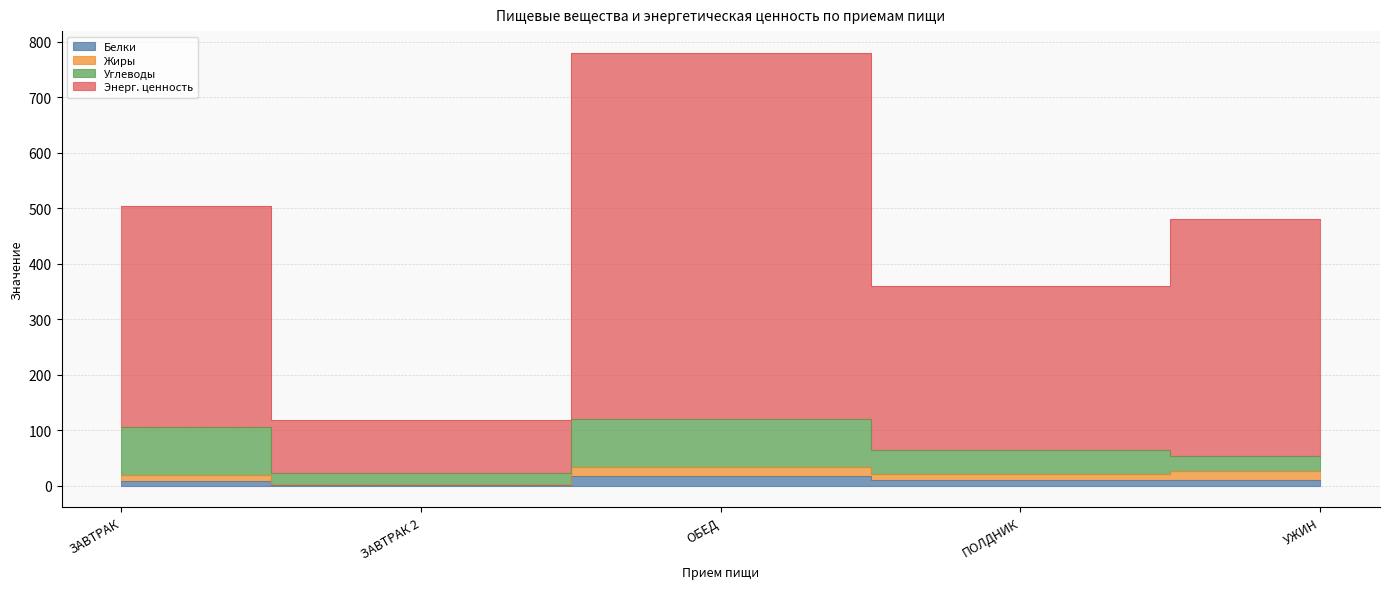

True or false: Белки and Энерг. ценность intersect in this chart.

False